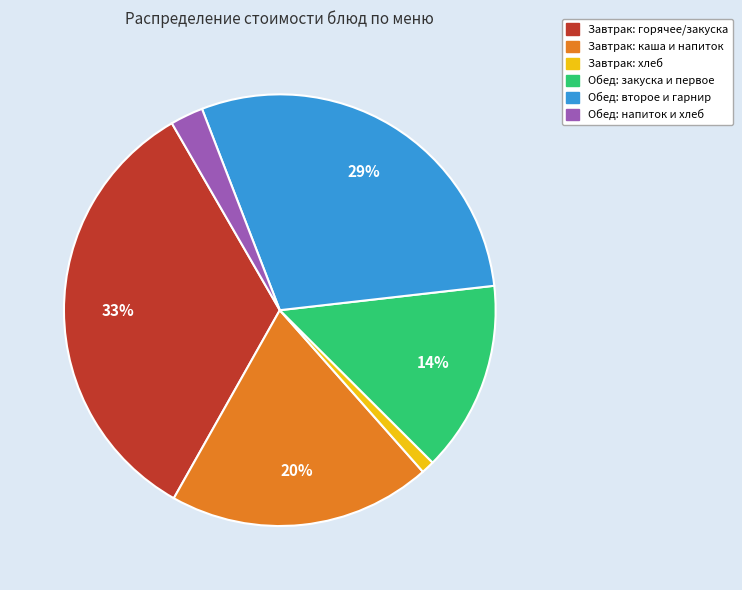

To the nearest percent, what is the average slice percentage?

17%